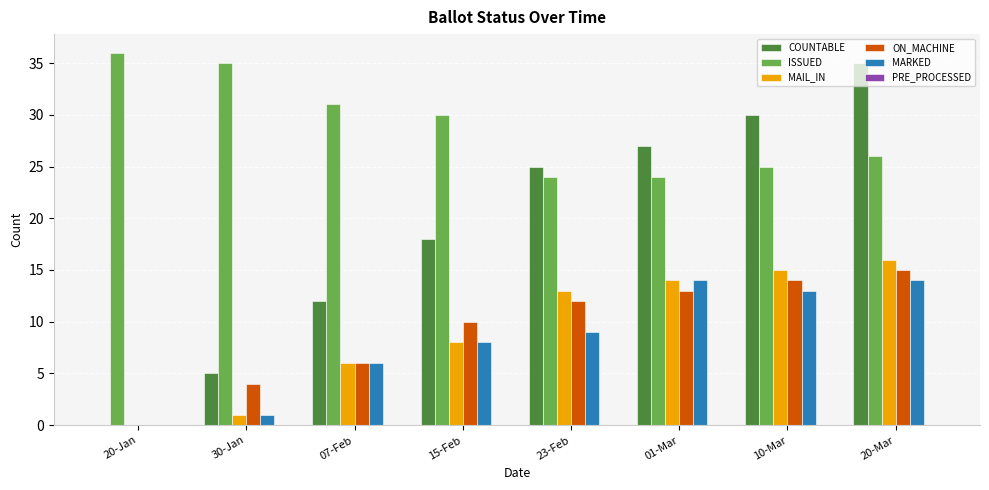

Count the number of data series in this chart.

5